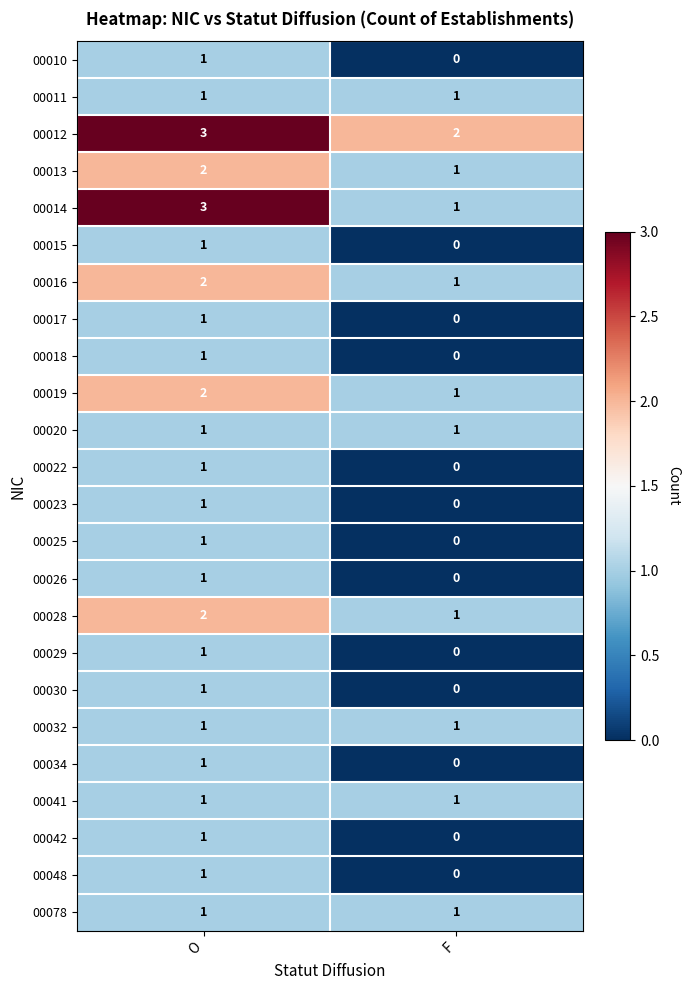

What is the sum of all 00014 values?

4